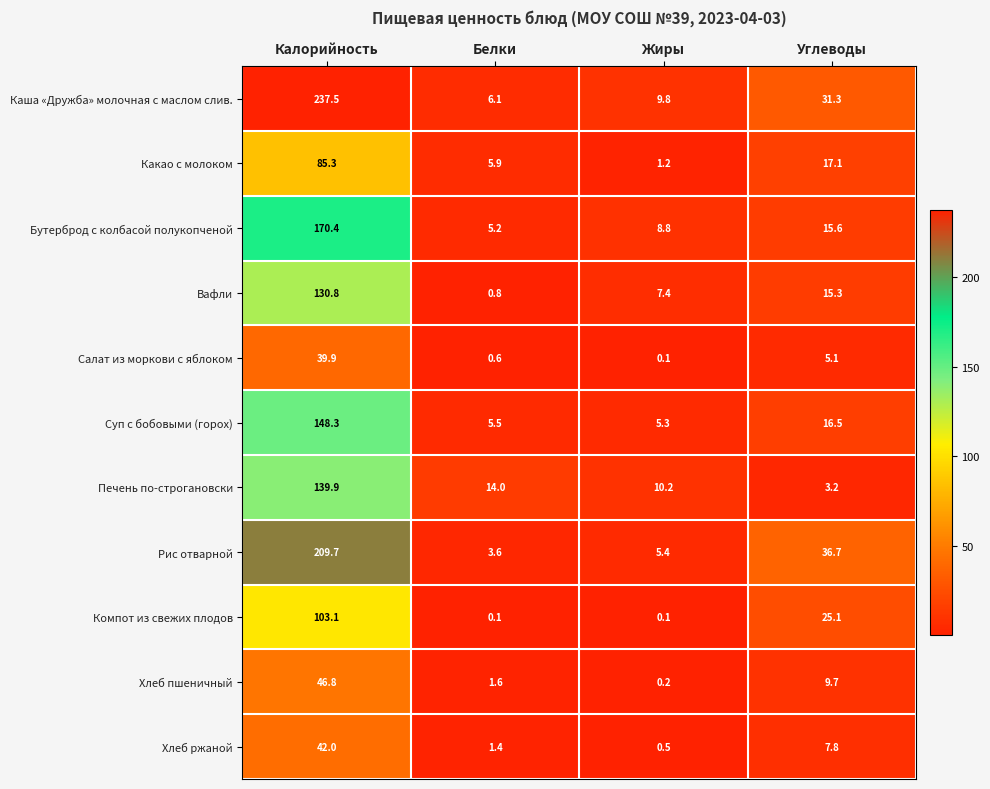

At which category is the sum across all series the highest?

Калорийность